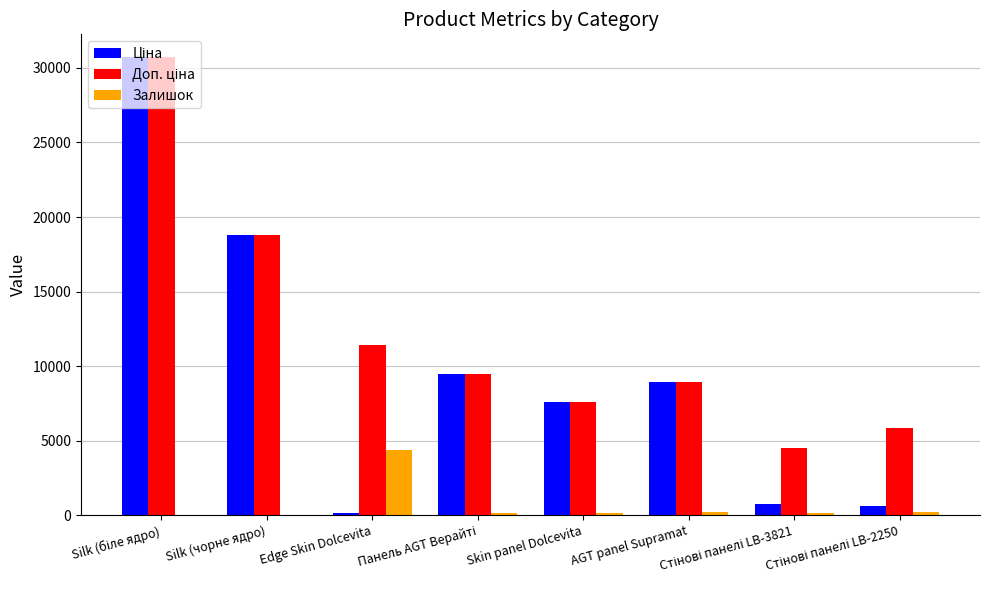

What is the greatest value displayed?

30717.1